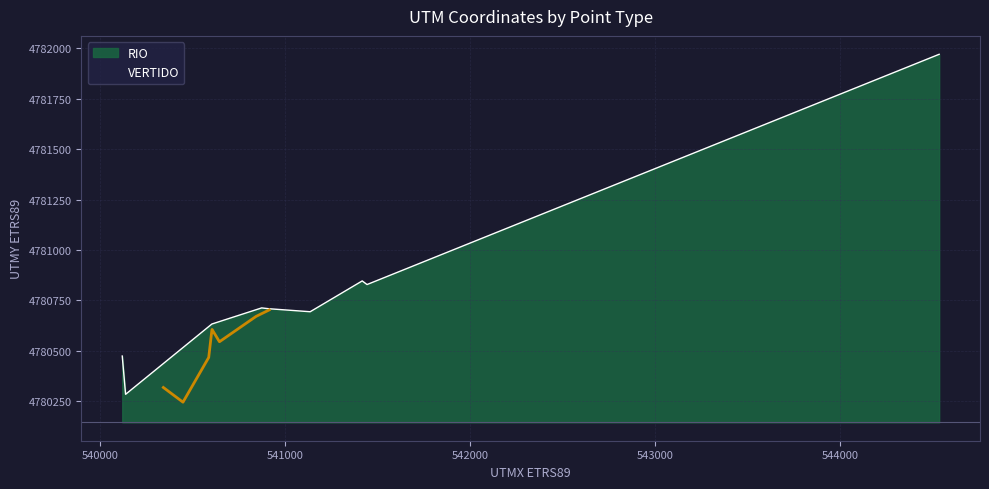

How many points are lower than both their immediate neighbors (excluding endpoints)?

2